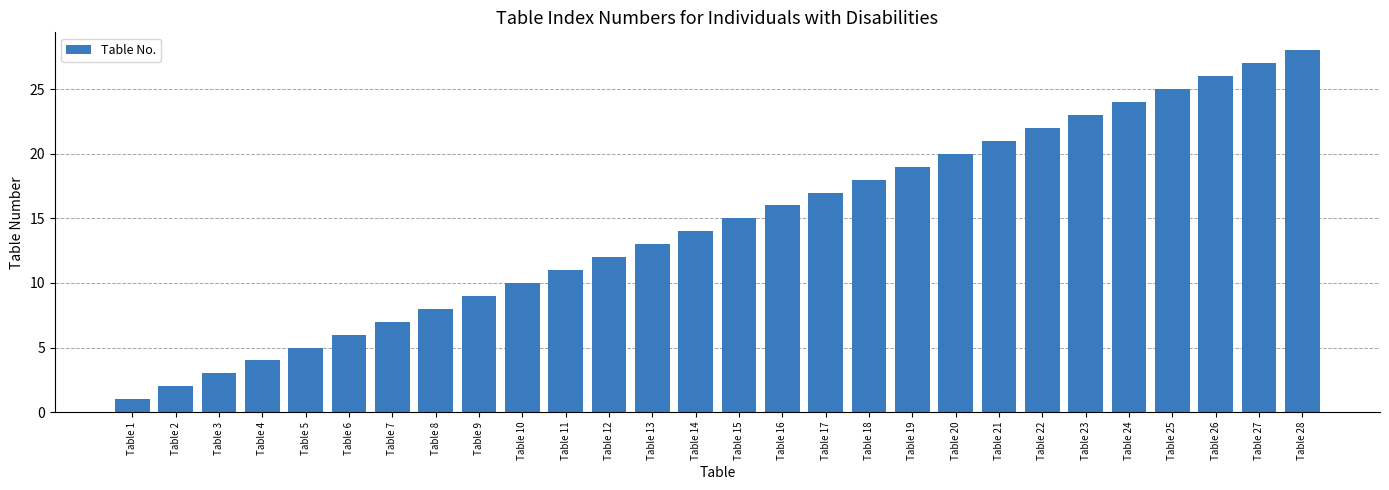

Reading left to right, extract all data points from this chart.

Table 1=1	Table 2=2	Table 3=3	Table 4=4	Table 5=5	Table 6=6	Table 7=7	Table 8=8	Table 9=9	Table 10=10	Table 11=11	Table 12=12	Table 13=13	Table 14=14	Table 15=15	Table 16=16	Table 17=17	Table 18=18	Table 19=19	Table 20=20	Table 21=21	Table 22=22	Table 23=23	Table 24=24	Table 25=25	Table 26=26	Table 27=27	Table 28=28